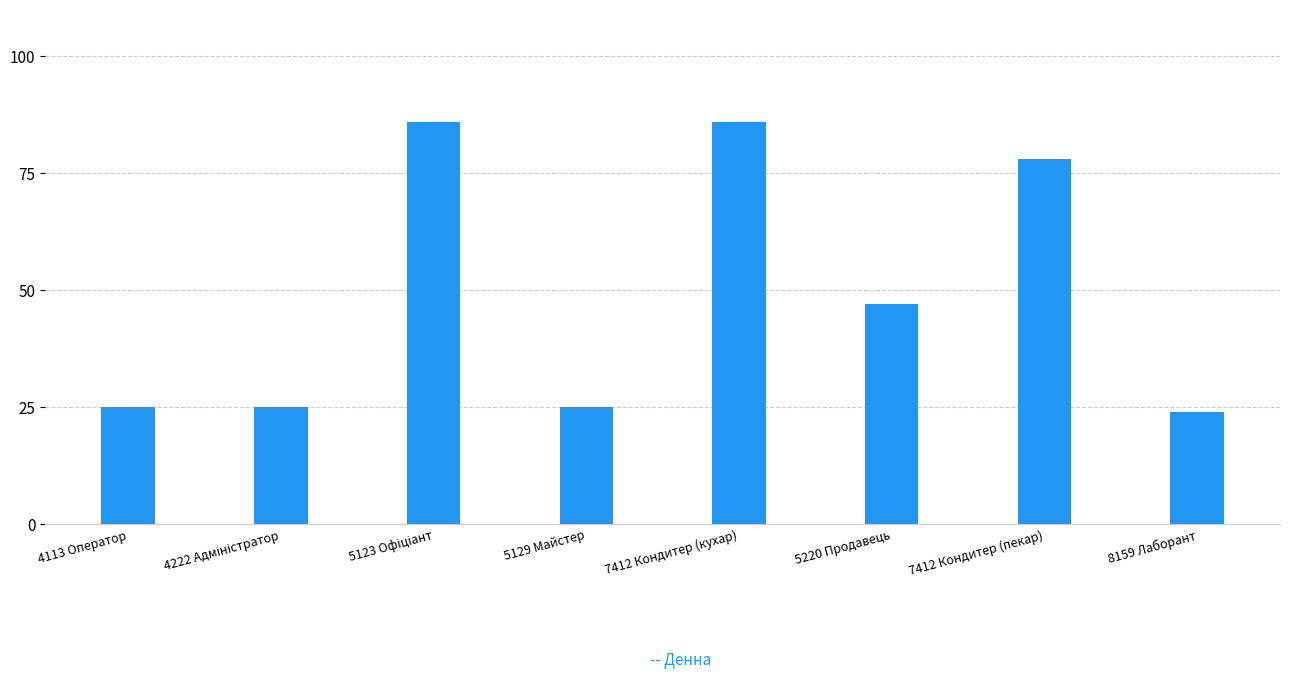

What is the sum of all values?

396